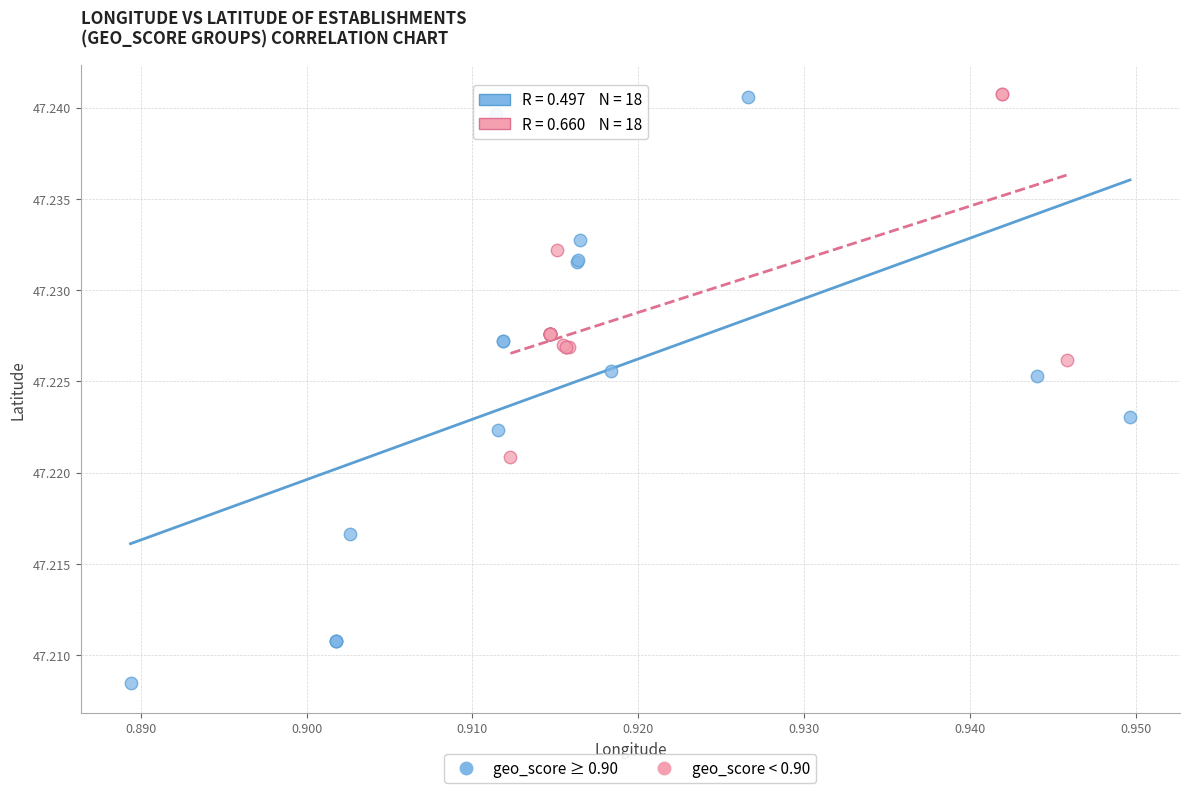

Which series contains the lowest Y value?

geo_score ≥ 0.90